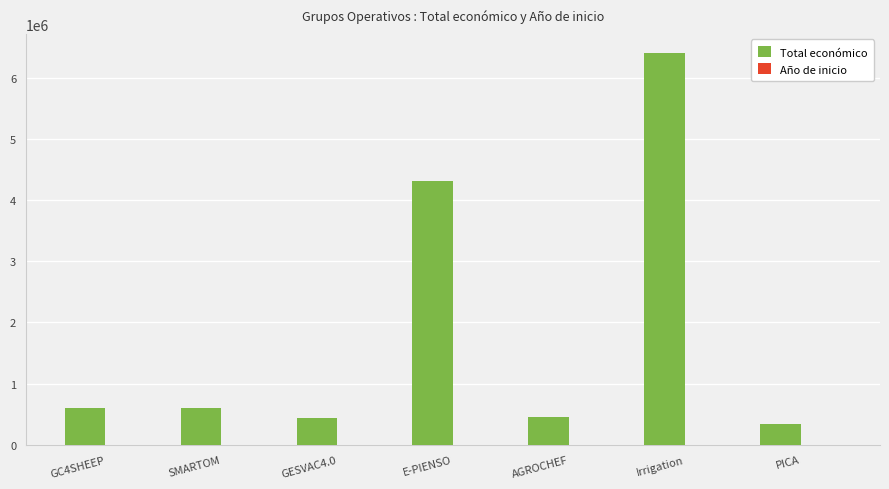

At which category is the sum across all series the highest?

Irrigation